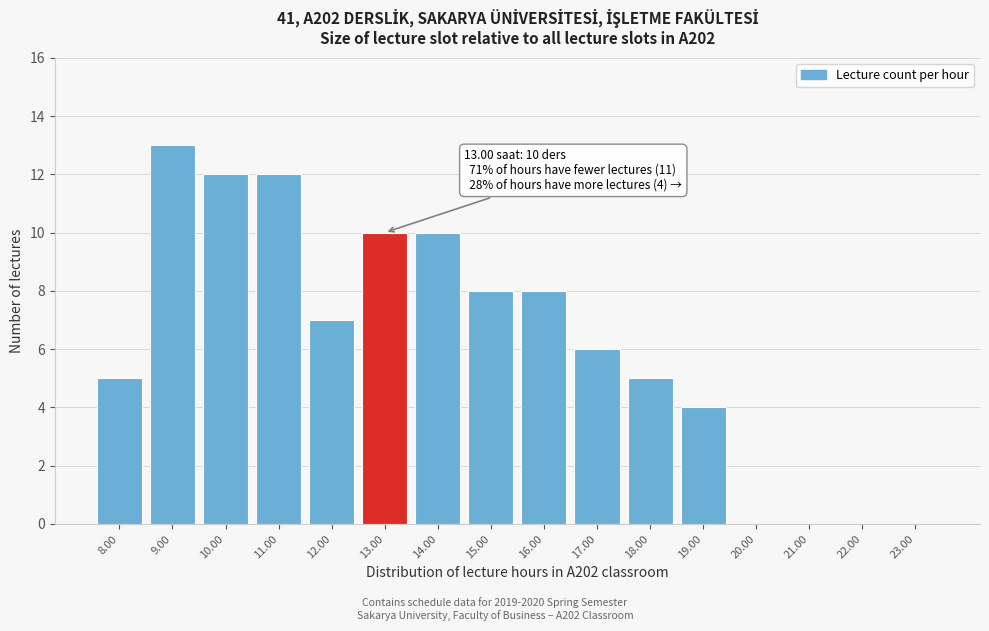

Reading right to left, extract all data points from this chart.

23.00=0	22.00=0	21.00=0	20.00=0	19.00=4	18.00=5	17.00=6	16.00=8	15.00=8	14.00=10	13.00=10	12.00=7	11.00=12	10.00=12	9.00=13	8.00=5